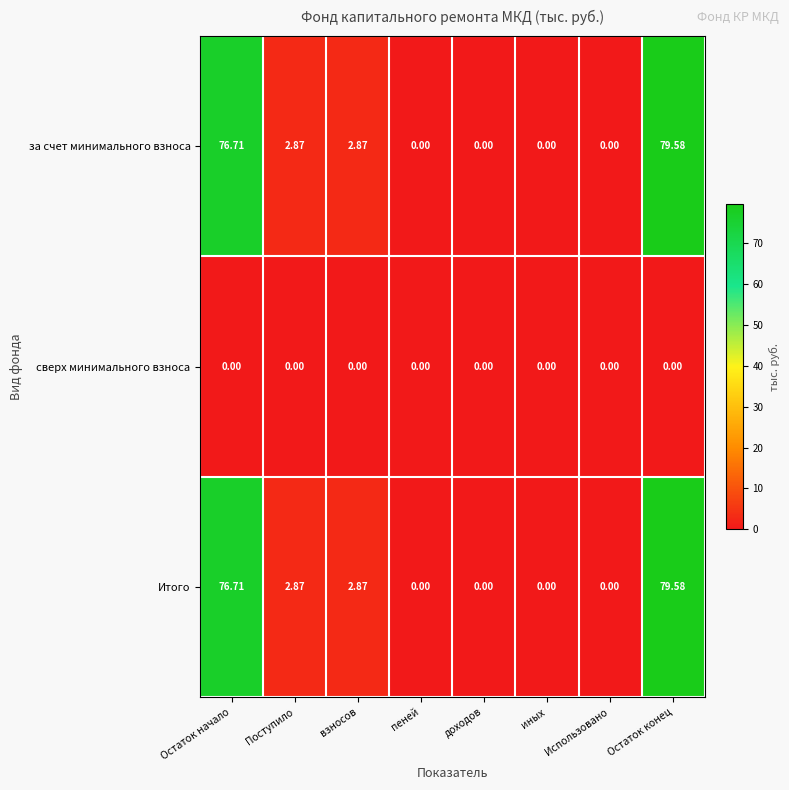

Is the value of Итого at взносов greater than the value of за счет минимального взноса at доходов?

Yes